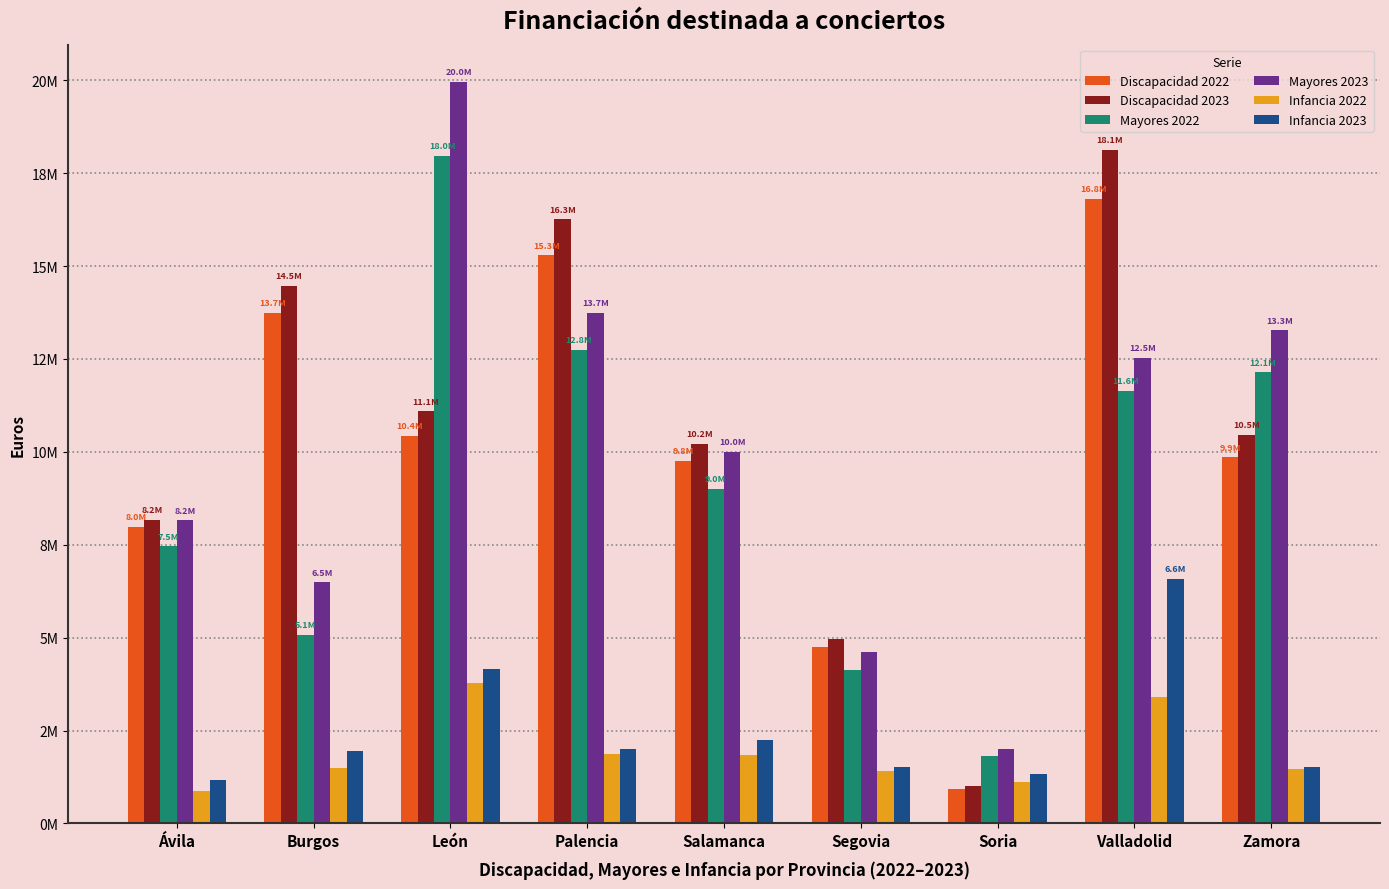

What are all the series names shown in the legend?

Discapacidad 2022, Discapacidad 2023, Mayores 2022, Mayores 2023, Infancia 2022, Infancia 2023